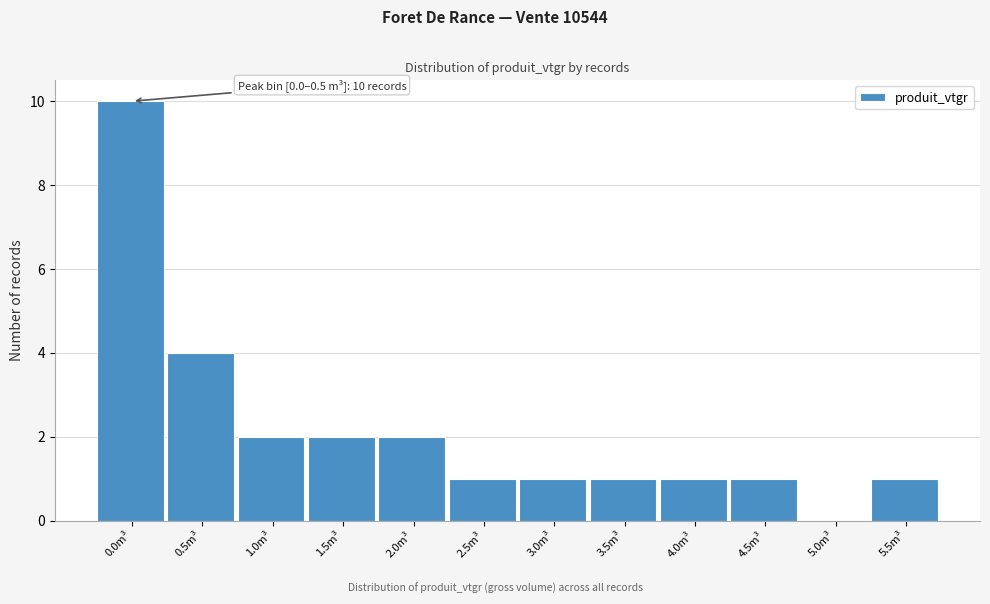

The chart shows a value of 0 at 3.5m³. True or false?

False